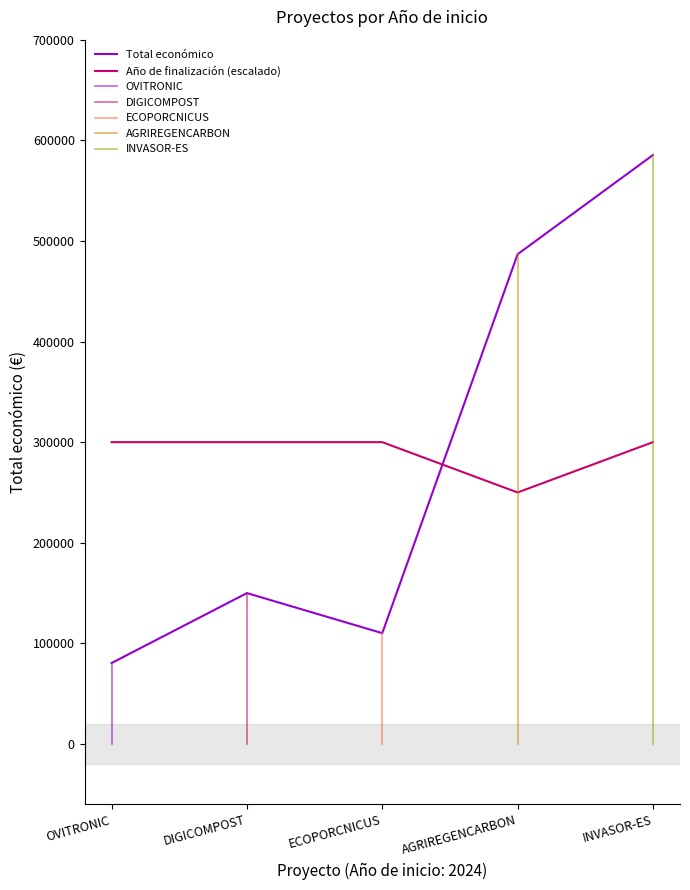

What is the label of the 3rd point from the right?

ECOPORCNICUS